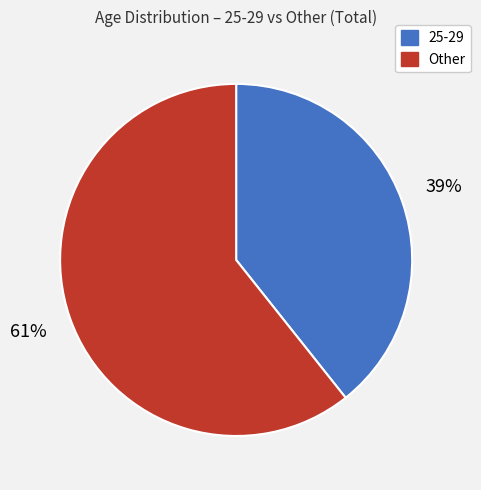

Is it true that 25-29 is 46% of the pie?

False